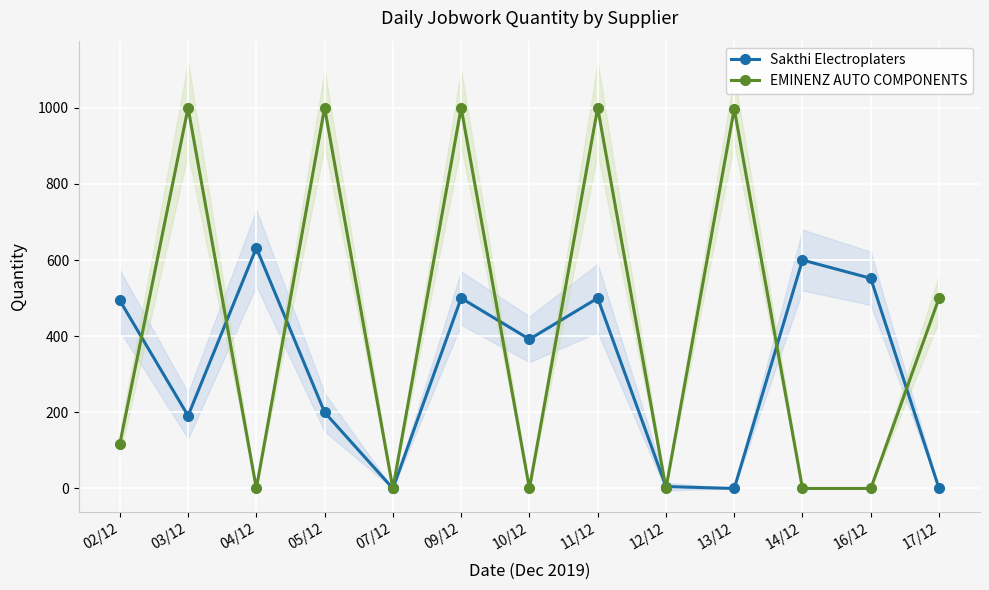

How many positive values does the Sakthi Electroplaters series have?

10